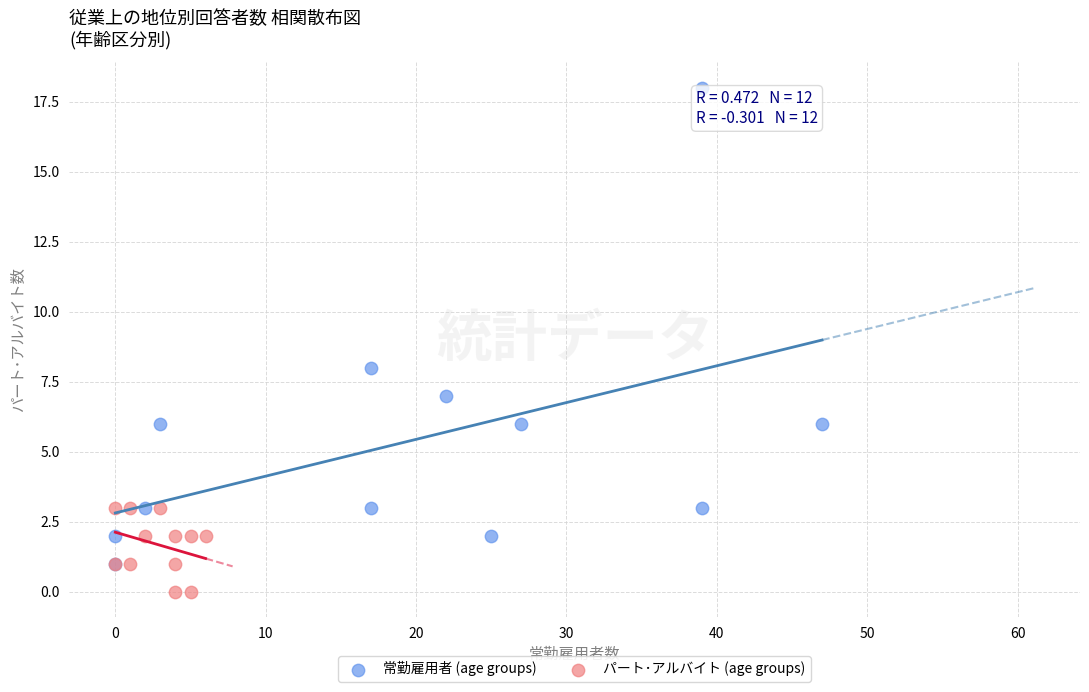

Which series reaches the maximum Y coordinate?

常勤雇用者 (age groups)